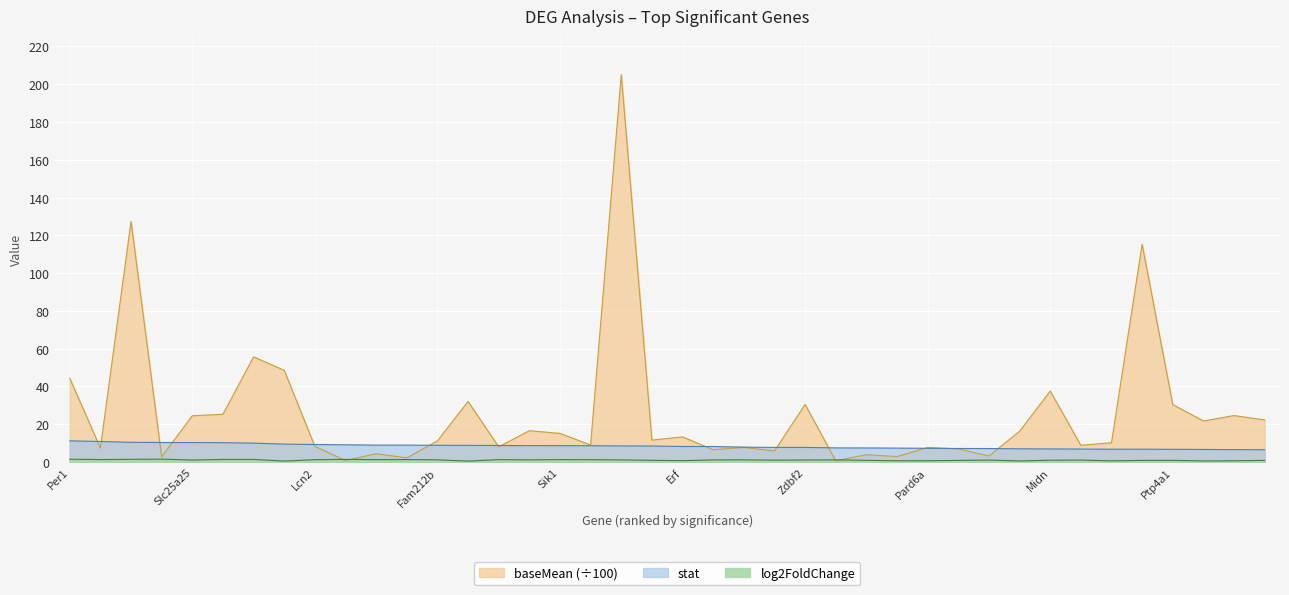

True or false: log2FoldChange has a value of 0.4 at B3galt2.

False